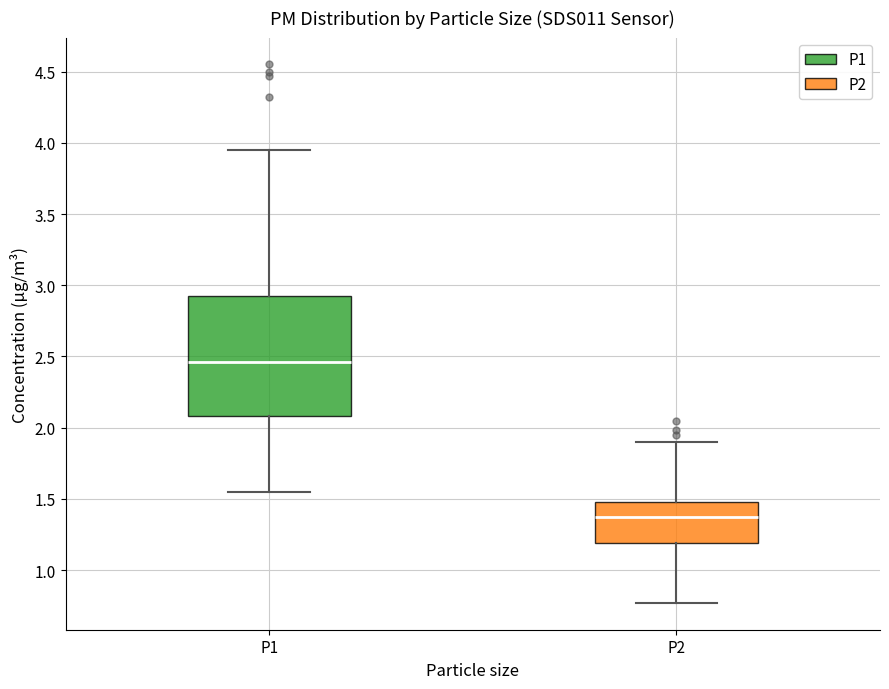

Reading left to right, read every box against the y-axis: the position of its median line, the range the box covers, and the ends of its whiskers. The values are not printed on the chart, so give them approximately, as read against the axis.

P1: median 2.45, box 2.10 to 2.95, whiskers 1.55 to 3.95
P2: median 1.40, box 1.20 to 1.50, whiskers 0.75 to 1.90